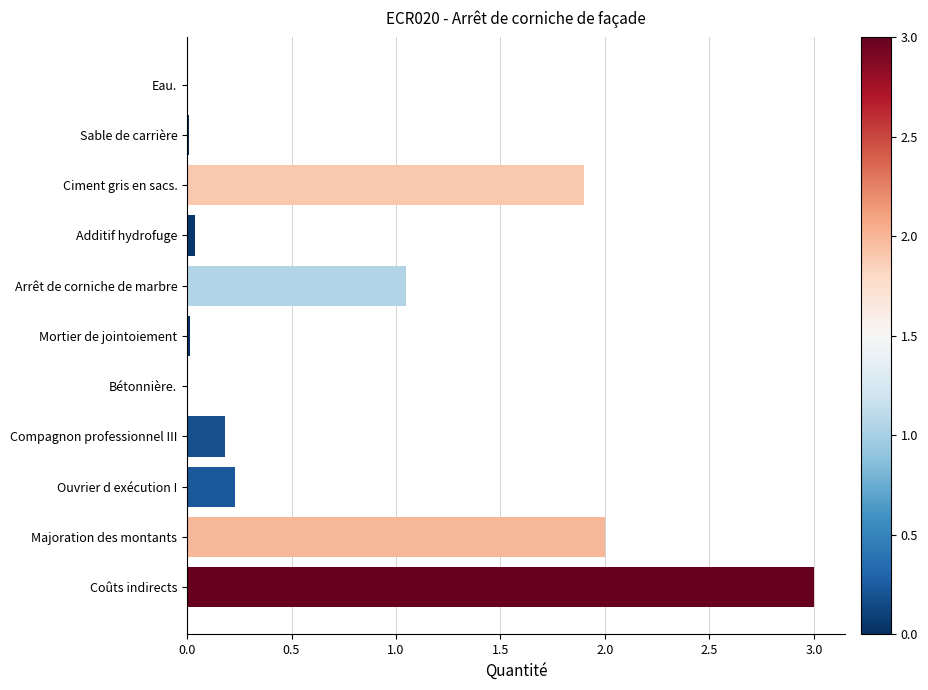

Which label corresponds to the largest value in the chart?

Coûts indirects